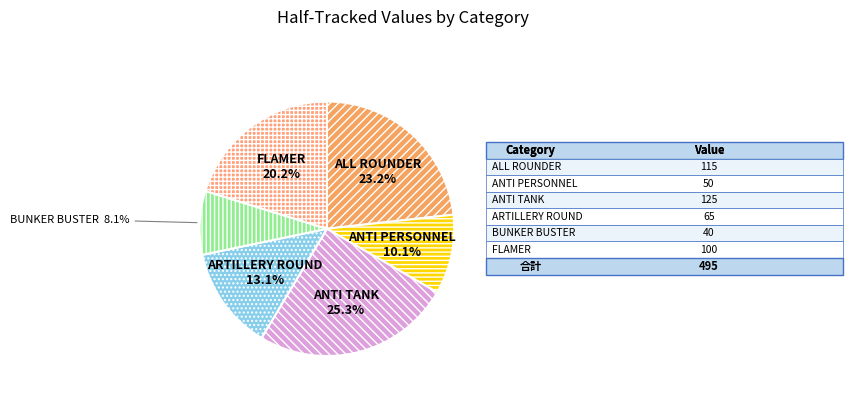

Rank the categories by value from lowest to highest.

BUNKER BUSTER, ANTI PERSONNEL, ARTILLERY ROUND, FLAMER, ALL ROUNDER, ANTI TANK